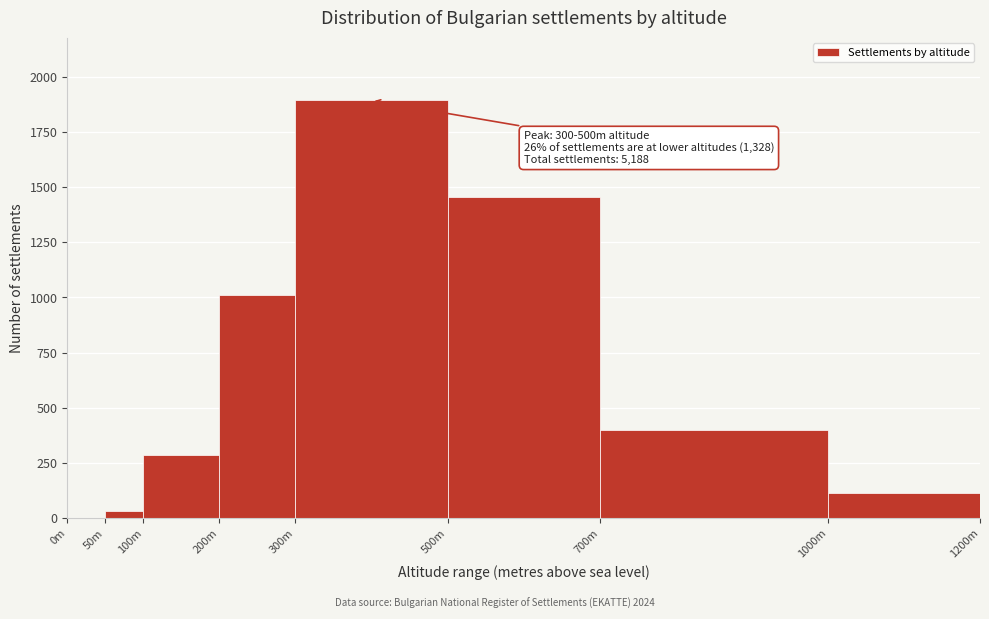

Reading left to right, transcribe all the data shown in this chart.

0m=0	50m=31	100m=285	200m=1012	300m=1893	500m=1456	700m=398	1000m=113